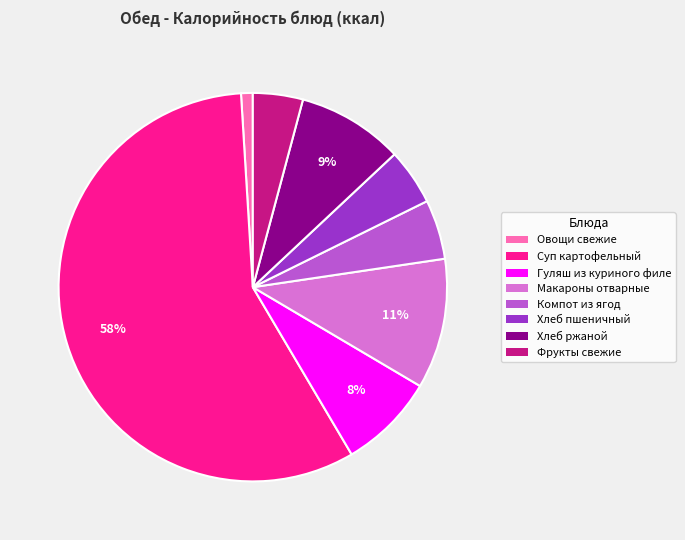

Does any single category account for the majority?

Yes